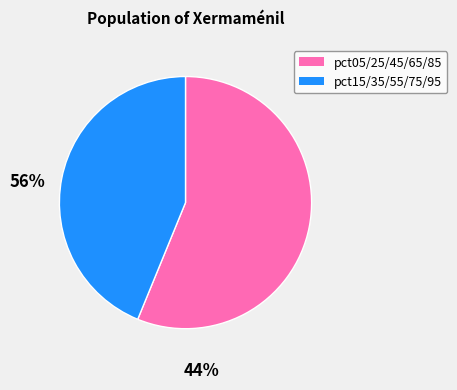

Rank the categories by value from lowest to highest.

pct15/35/55/75/95, pct05/25/45/65/85